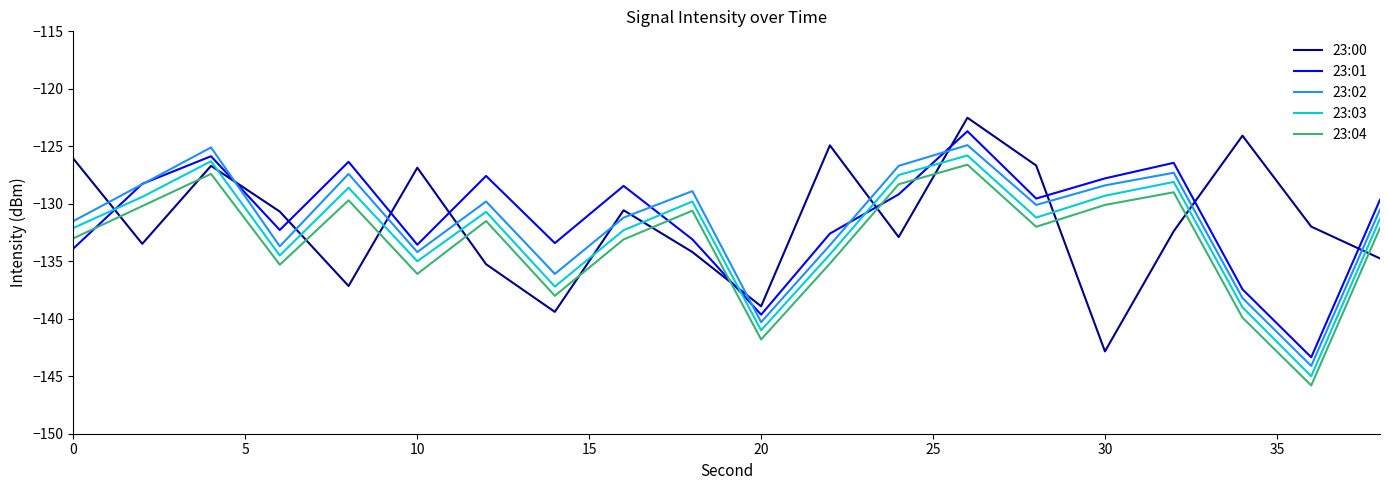

How many intersections are there between 23:01 and 23:00?

11